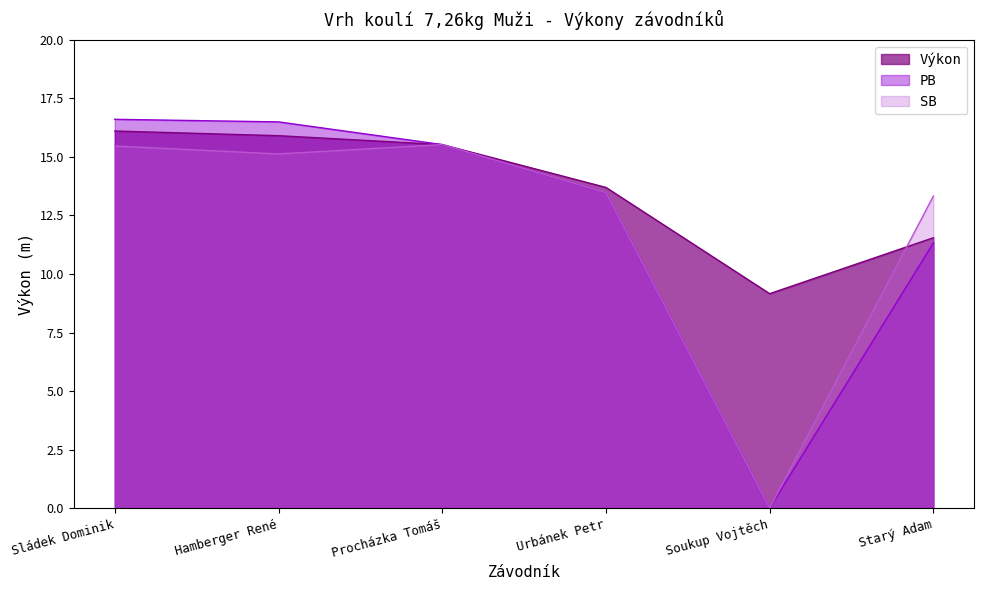

True or false: SB has a value of 0.0 at Soukup Vojtěch.

True